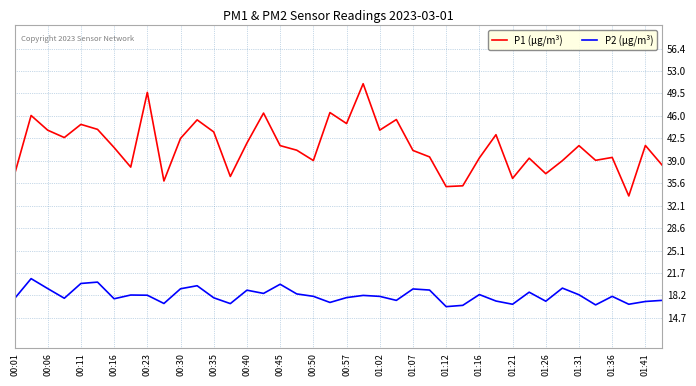

What is the sum of all P2 (µg/m³) values?

725.8